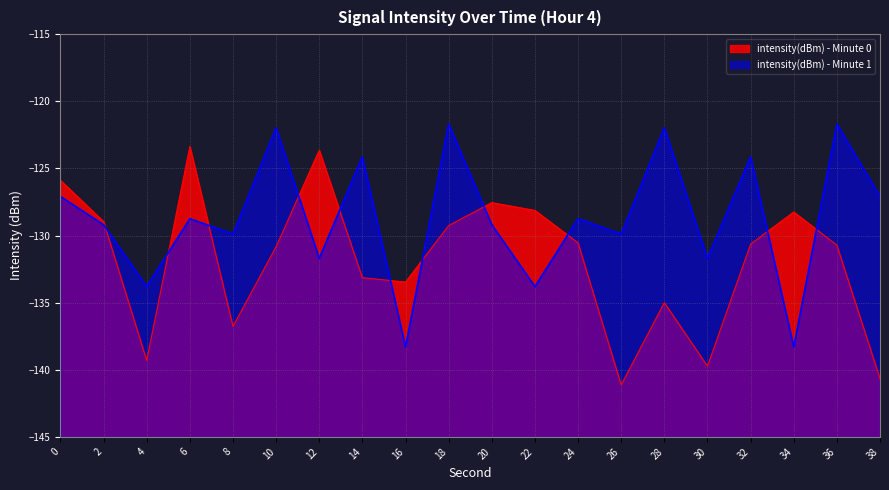

True or false: intensity(dBm) - Minute 1 has more than 0 interior local peaks.

True